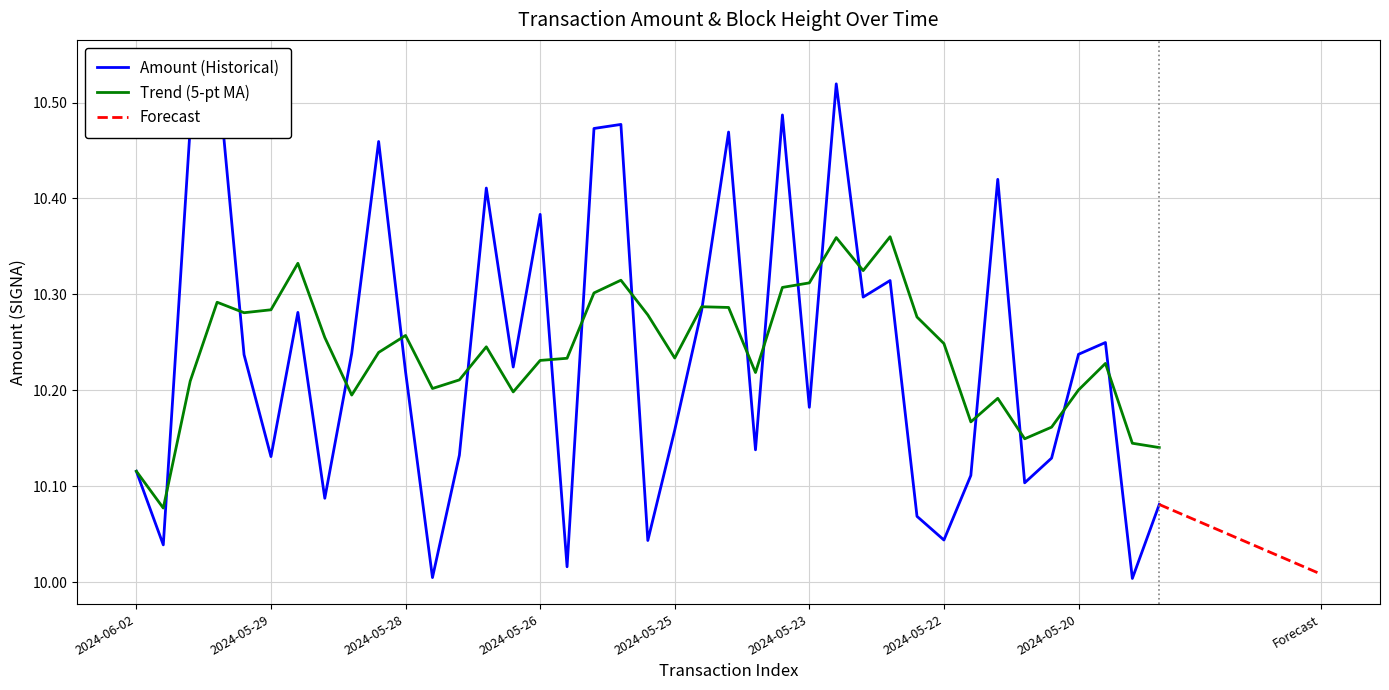

Is this an area chart (filled region under the line)?

No